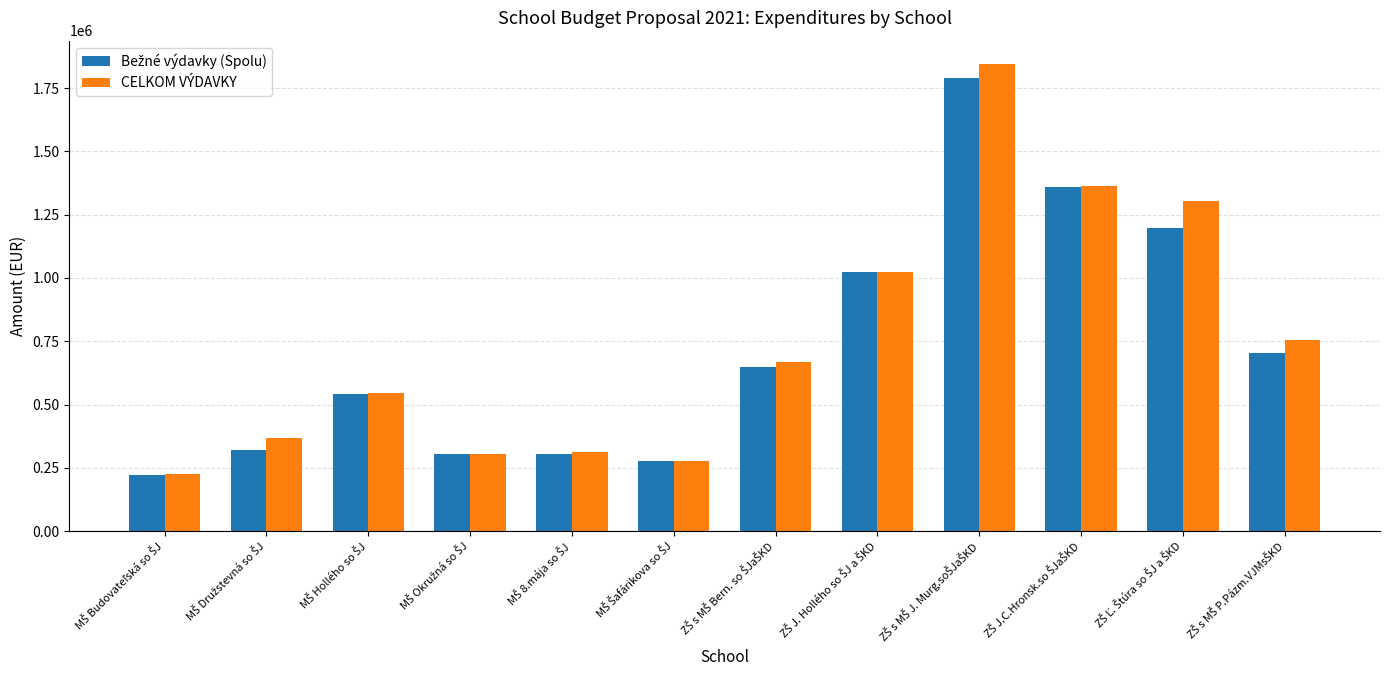

What is the difference between the second highest and minimum values in the CELKOM VÝDAVKY series?

1136745